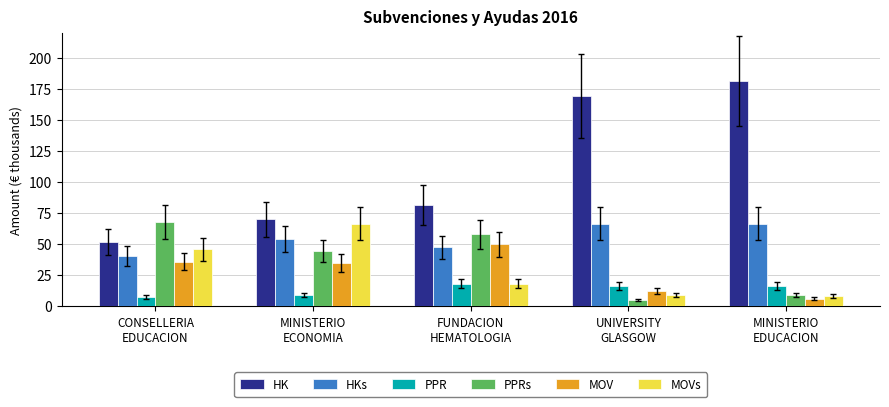

Which series has the largest total across all categories?

HK